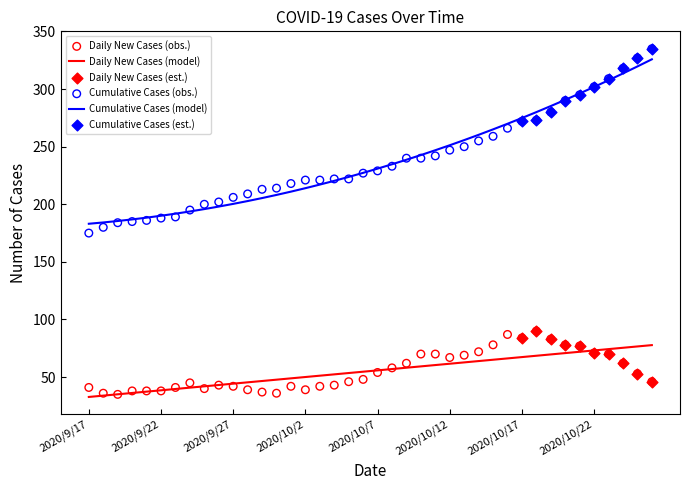

At how many categories does at least one series exceed 256?

12